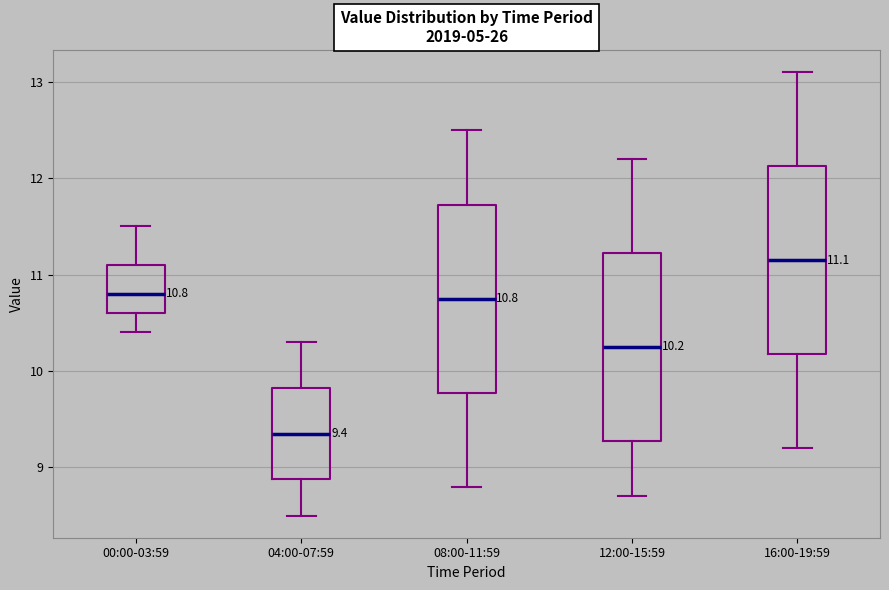

Which box's median line is the lowest?

04:00-07:59